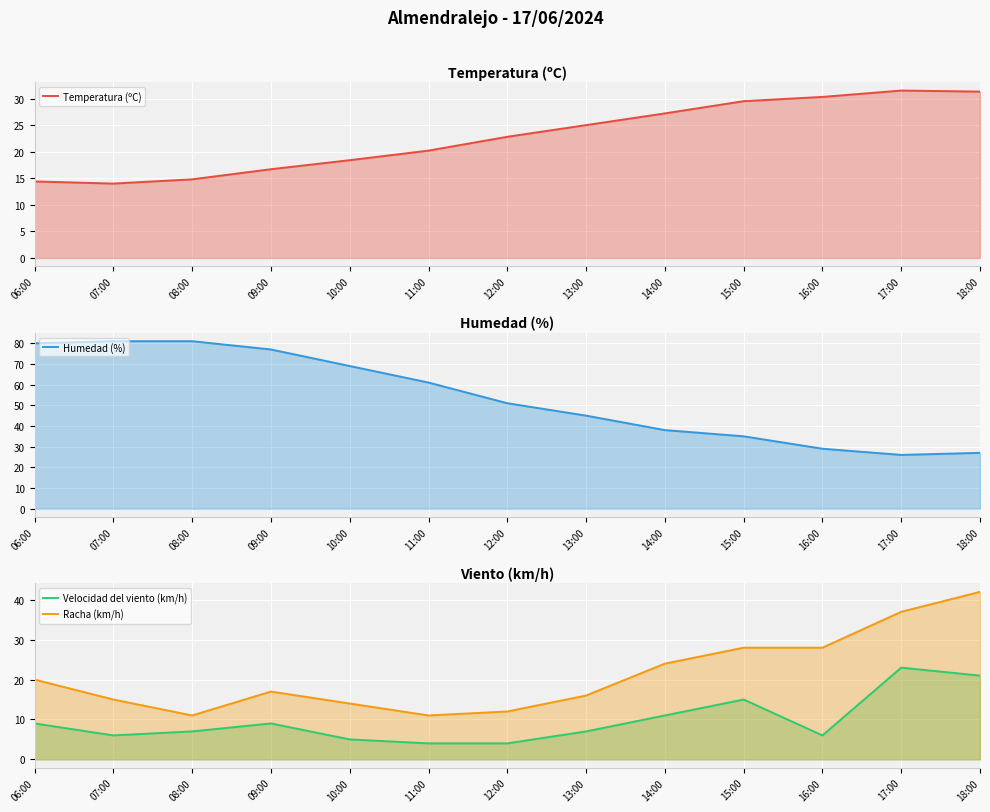

At which label is Racha (km/h) closest to 26?

14:00